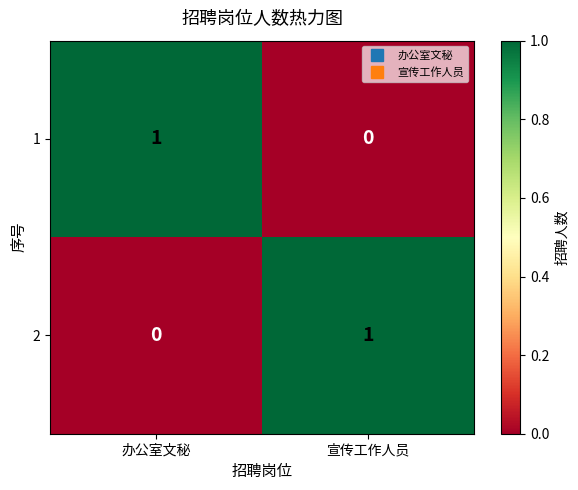

Reading left to right, list all the values displayed in this chart.

1: 办公室文秘=1	宣传工作人员=0
2: 办公室文秘=0	宣传工作人员=1